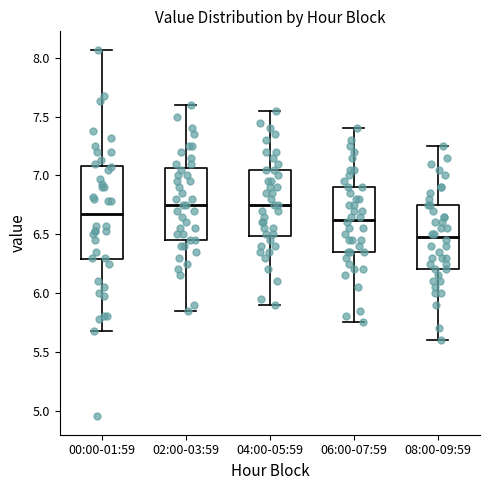

Reading left to right, read every box against the y-axis: the position of its median line, the range the box covers, and the ends of its whiskers. The values are not printed on the chart, so give them approximately, as read against the axis.

00:00-01:59: median 6.70, box 6.30 to 7.10, whiskers 5.70 to 8.05
02:00-03:59: median 6.75, box 6.45 to 7.05, whiskers 5.85 to 7.60
04:00-05:59: median 6.75, box 6.50 to 7.05, whiskers 5.90 to 7.55
06:00-07:59: median 6.65, box 6.35 to 6.90, whiskers 5.75 to 7.40
08:00-09:59: median 6.50, box 6.20 to 6.75, whiskers 5.60 to 7.25